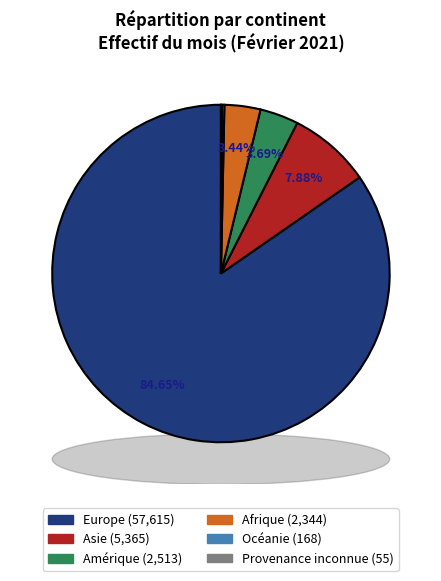

Which category has the smallest portion of the pie?

Provenance inconnue